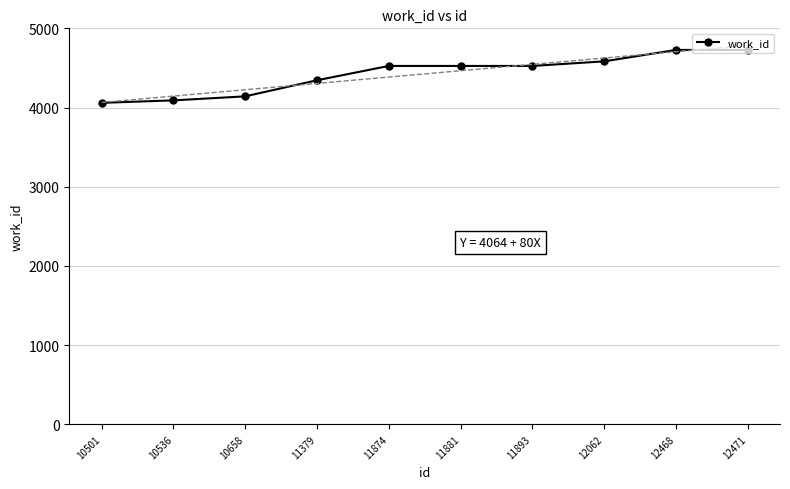

True or false: there are more than 0 points higher than both neighbors.

False